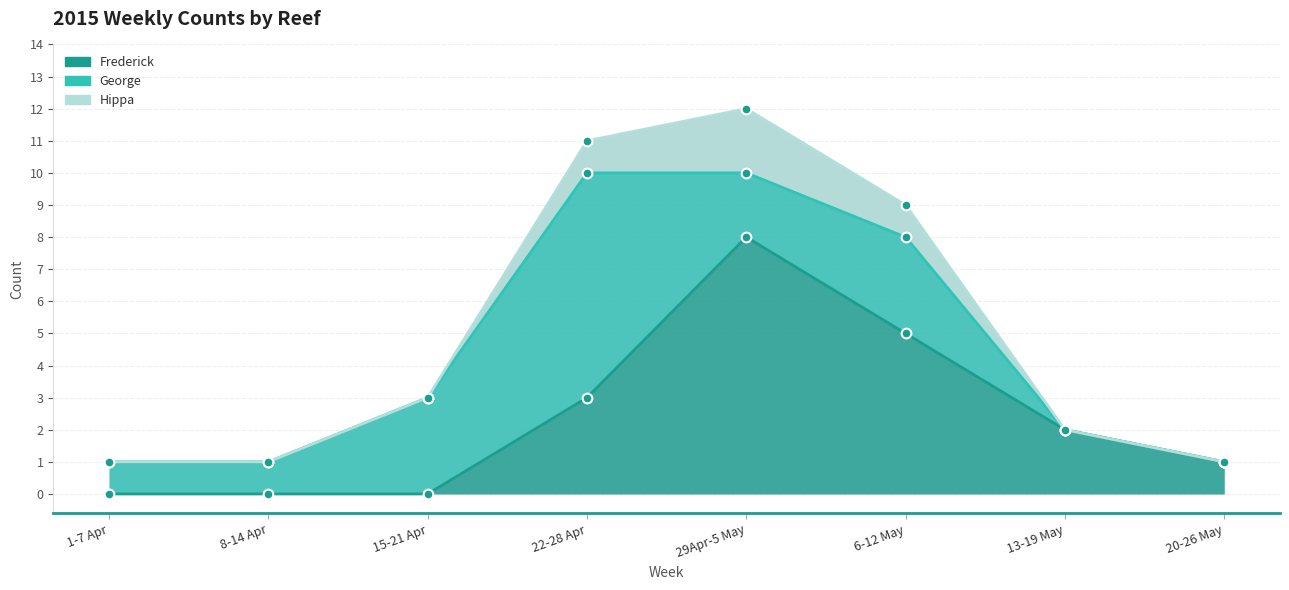

Which series has the largest total across all categories?

Frederick